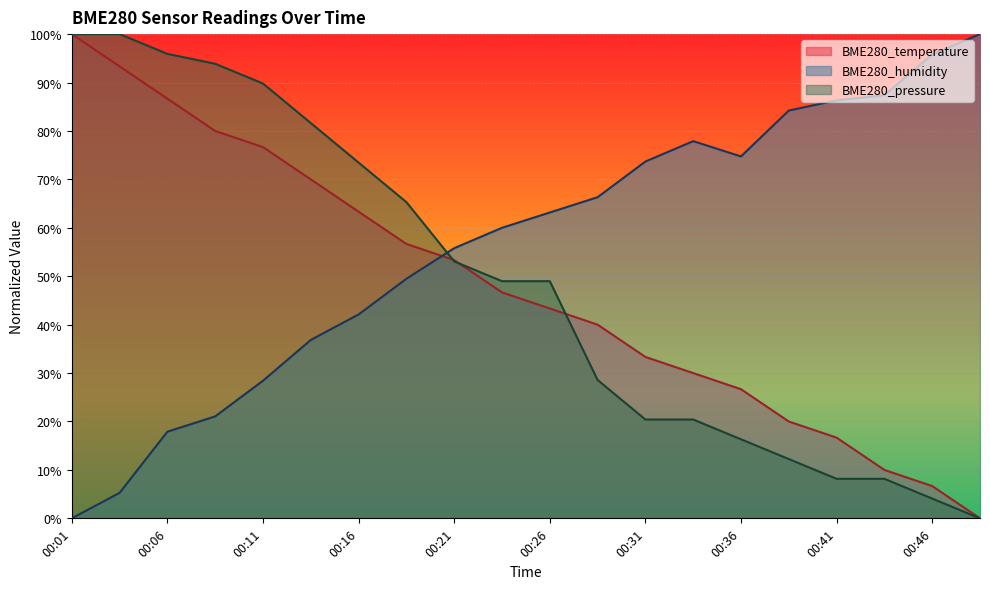

What is the sum of the BME280_humidity values at 00:34 and 00:06?

95.8